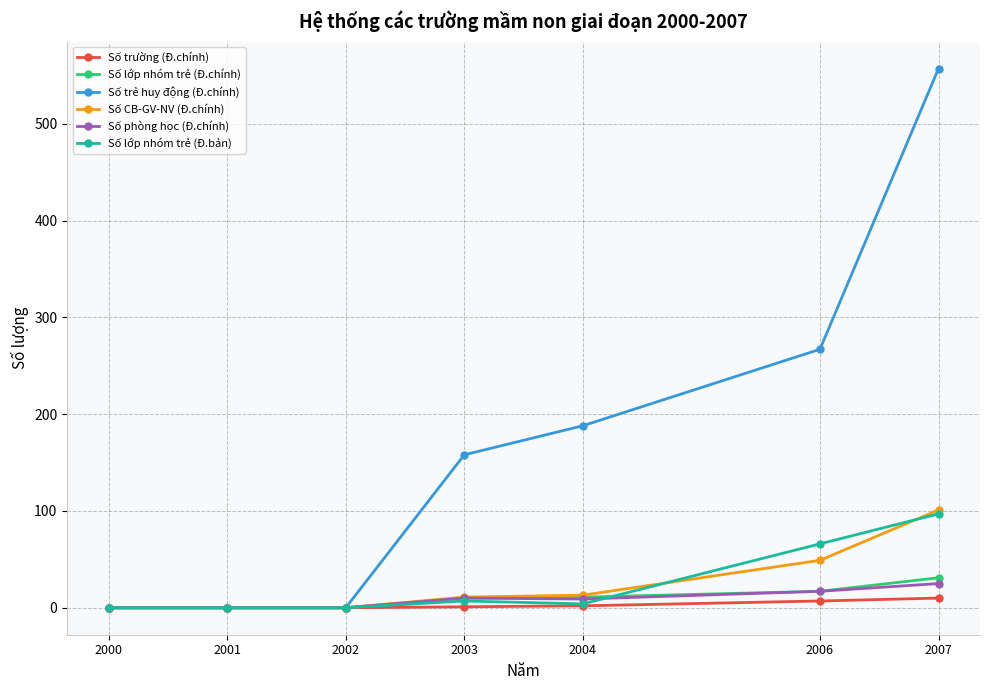

The Số lớp nhóm trẻ (Đ.bản) series shows 7 at 2003. True or false?

True